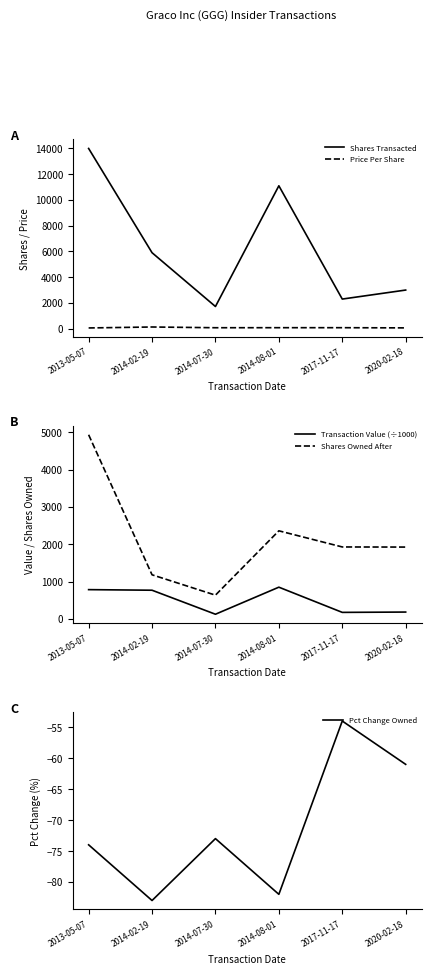

Is this an area chart (filled region under the line)?

No